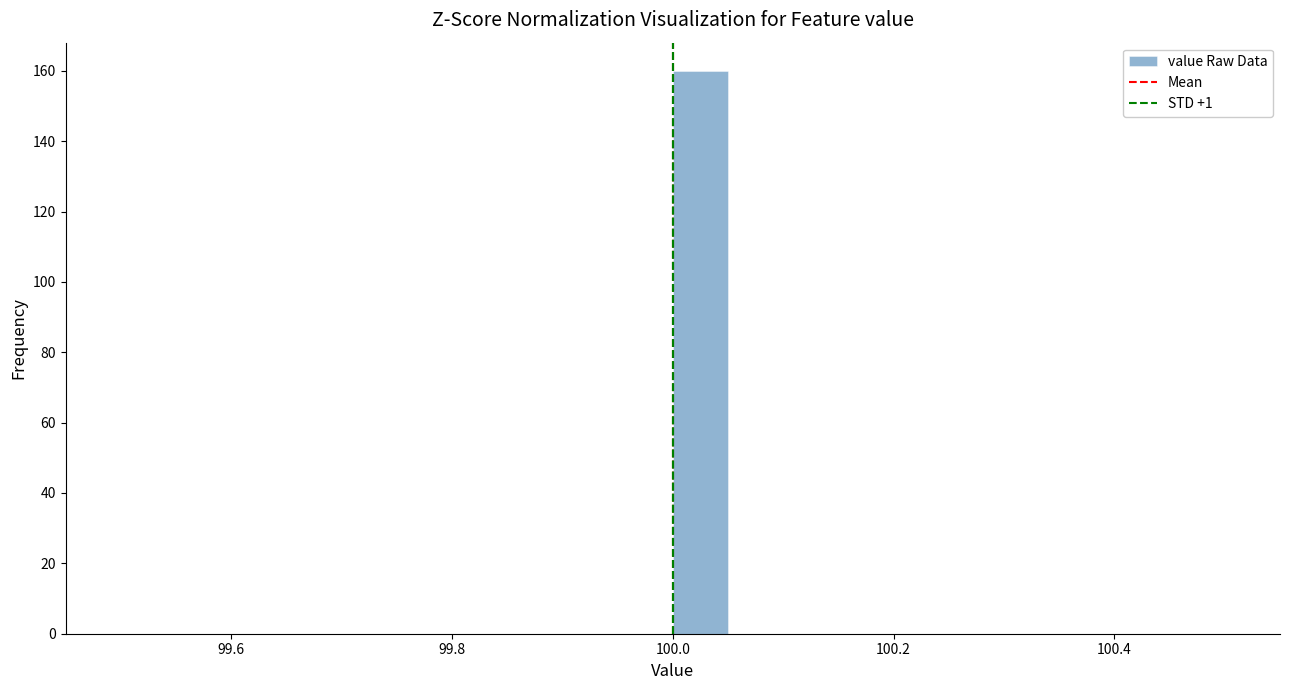

Read against the x-axis, roughly where is the centre of the tallest bar?

100.02